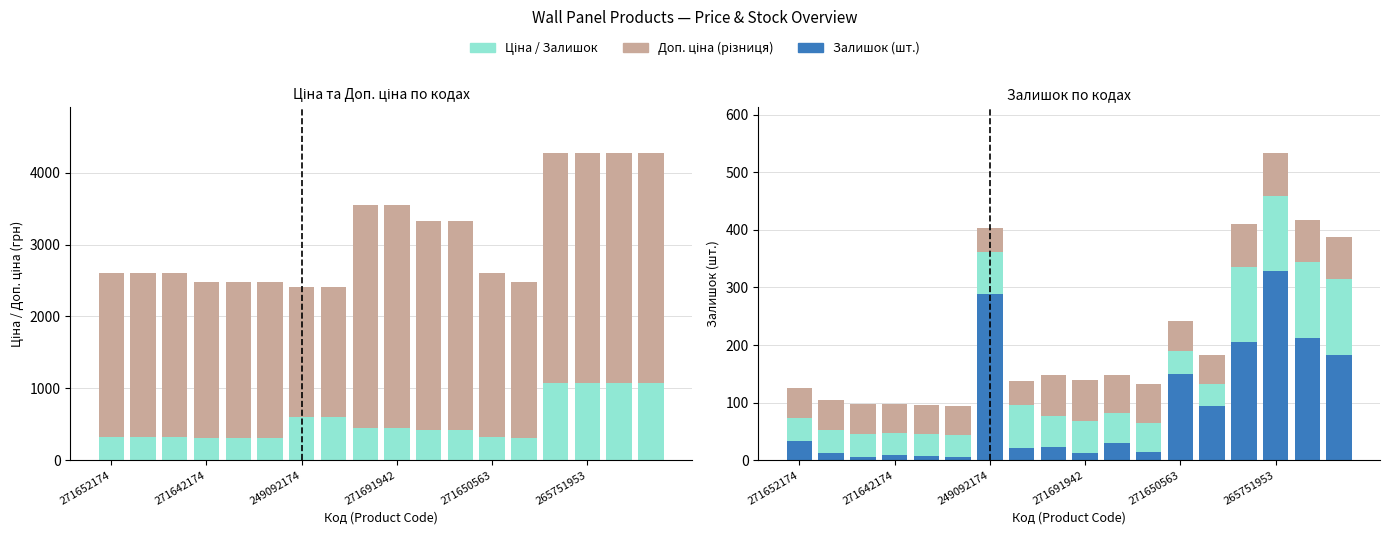

What is the label of the 1st bar from the left?

271652174